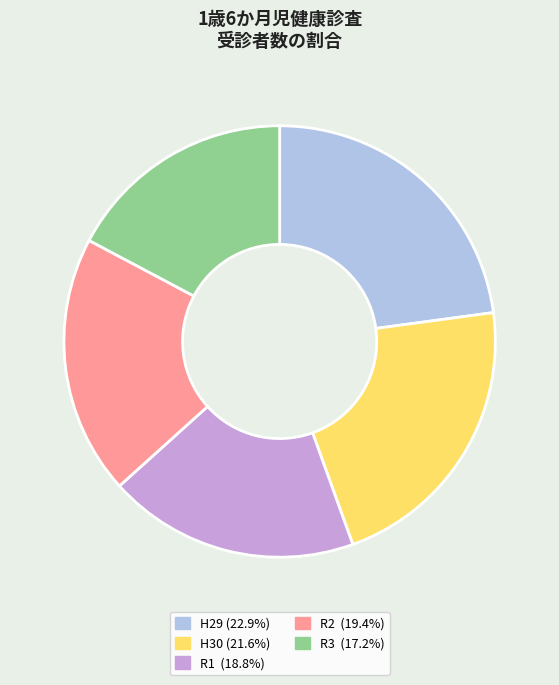

Is there any slice that represents more than half of the pie?

No